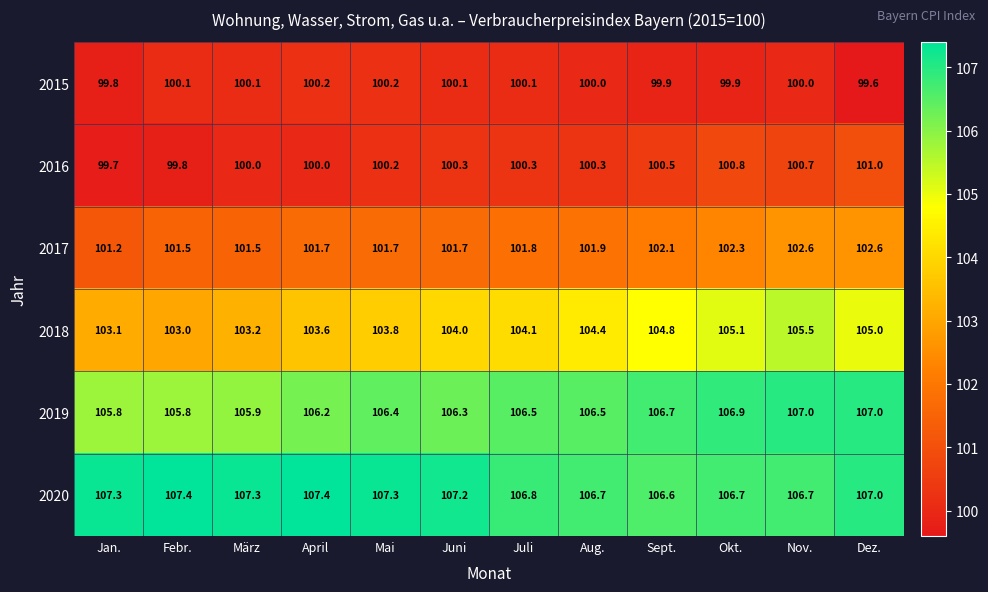

Which series changed the most between Mai and Sept.?

2018